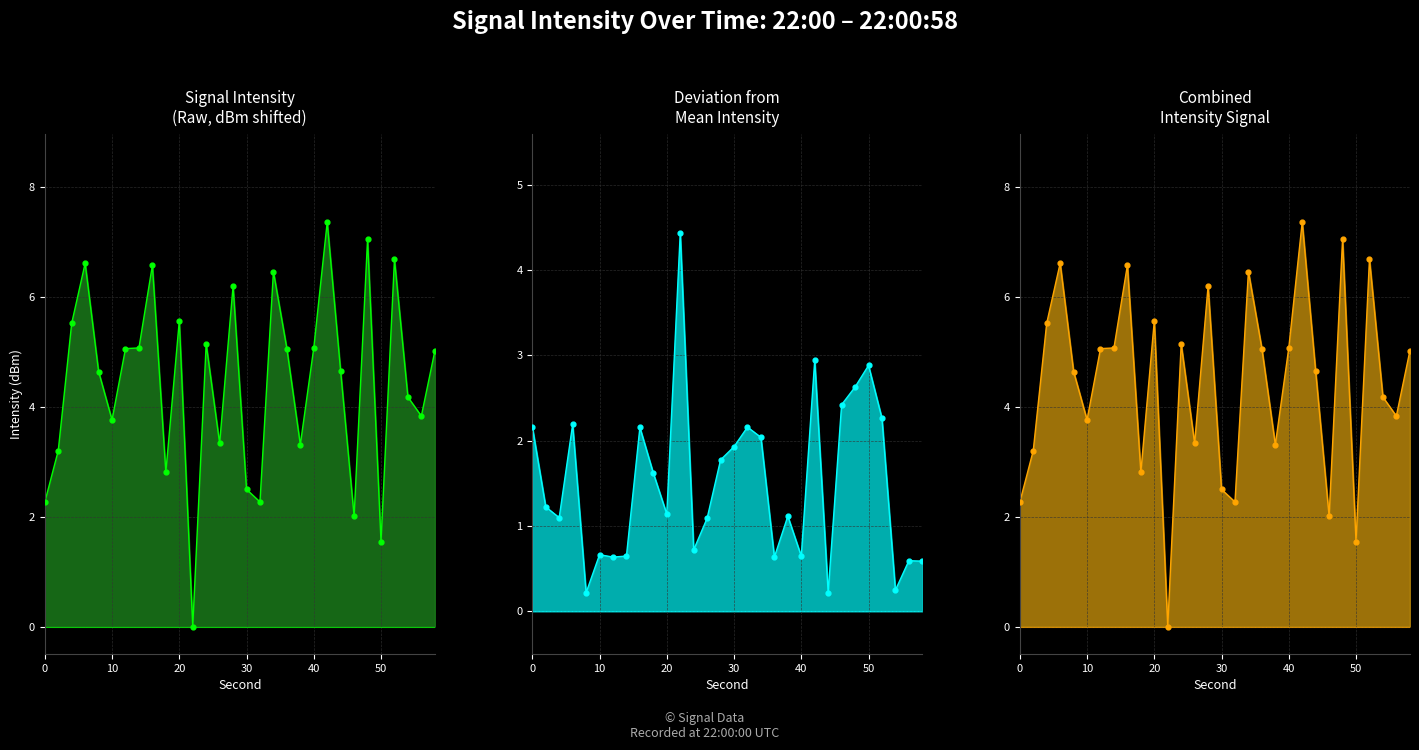

Is the value of intensity(dBm) at 16 greater than the value of intensity_shifted at 18?

Yes